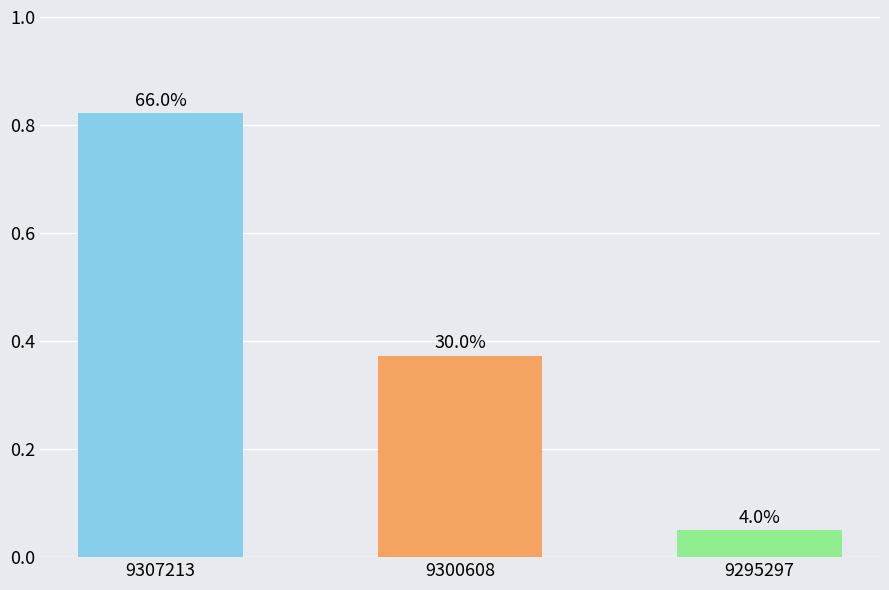

Rank the categories by value from lowest to highest.

9295297, 9300608, 9307213